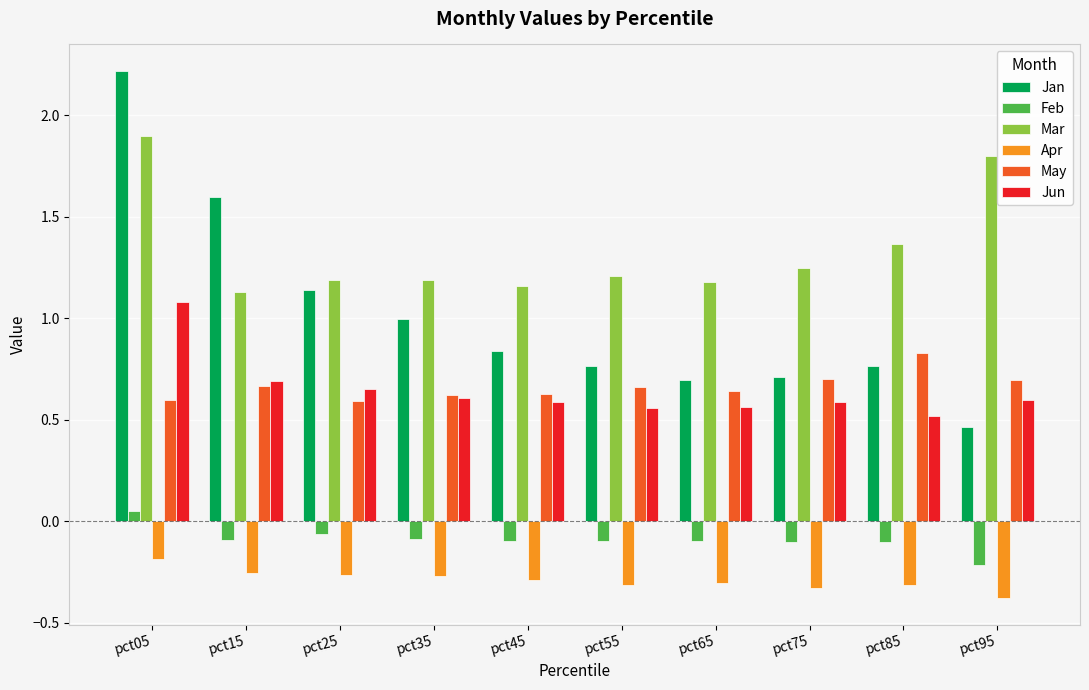

What is the sum of all Mar values?

13.4